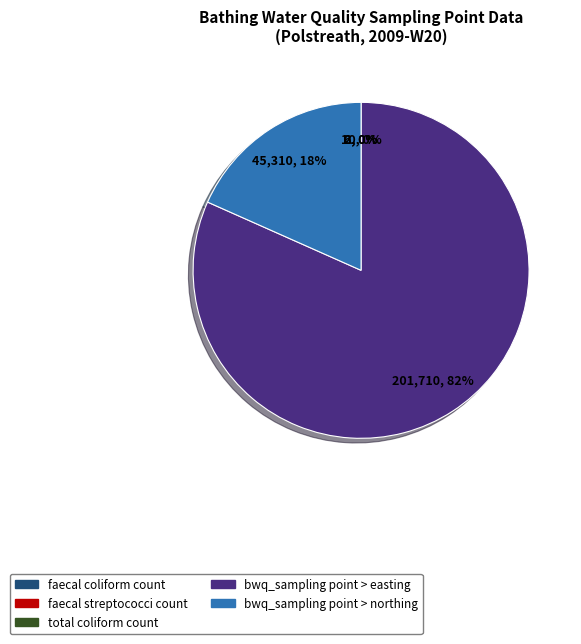

Which category accounts for the majority?

bwq_sampling point > easting